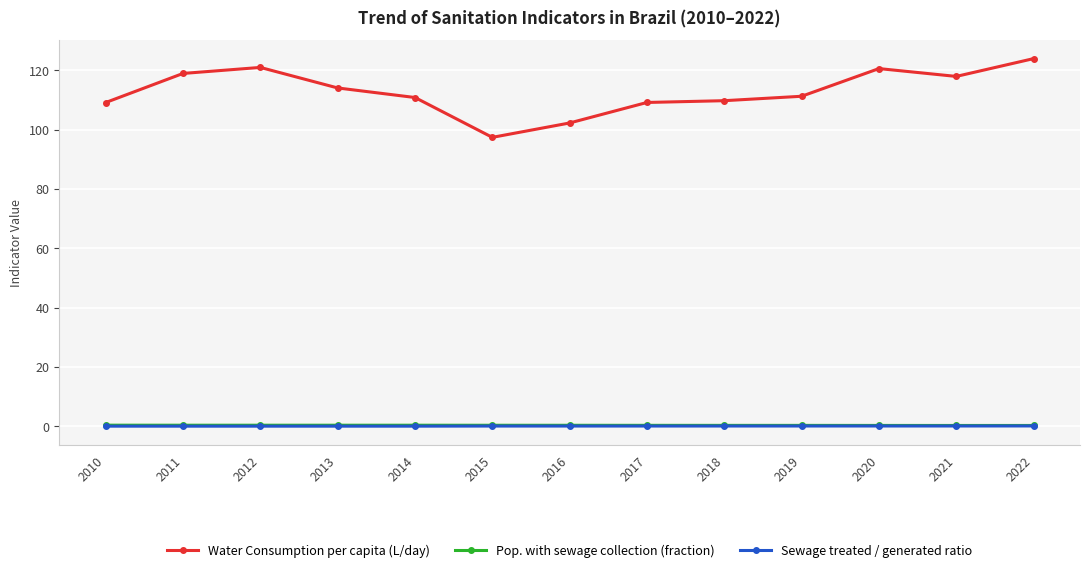

True or false: Sewage treated / generated ratio has a value of 0.0 at 2010.

True